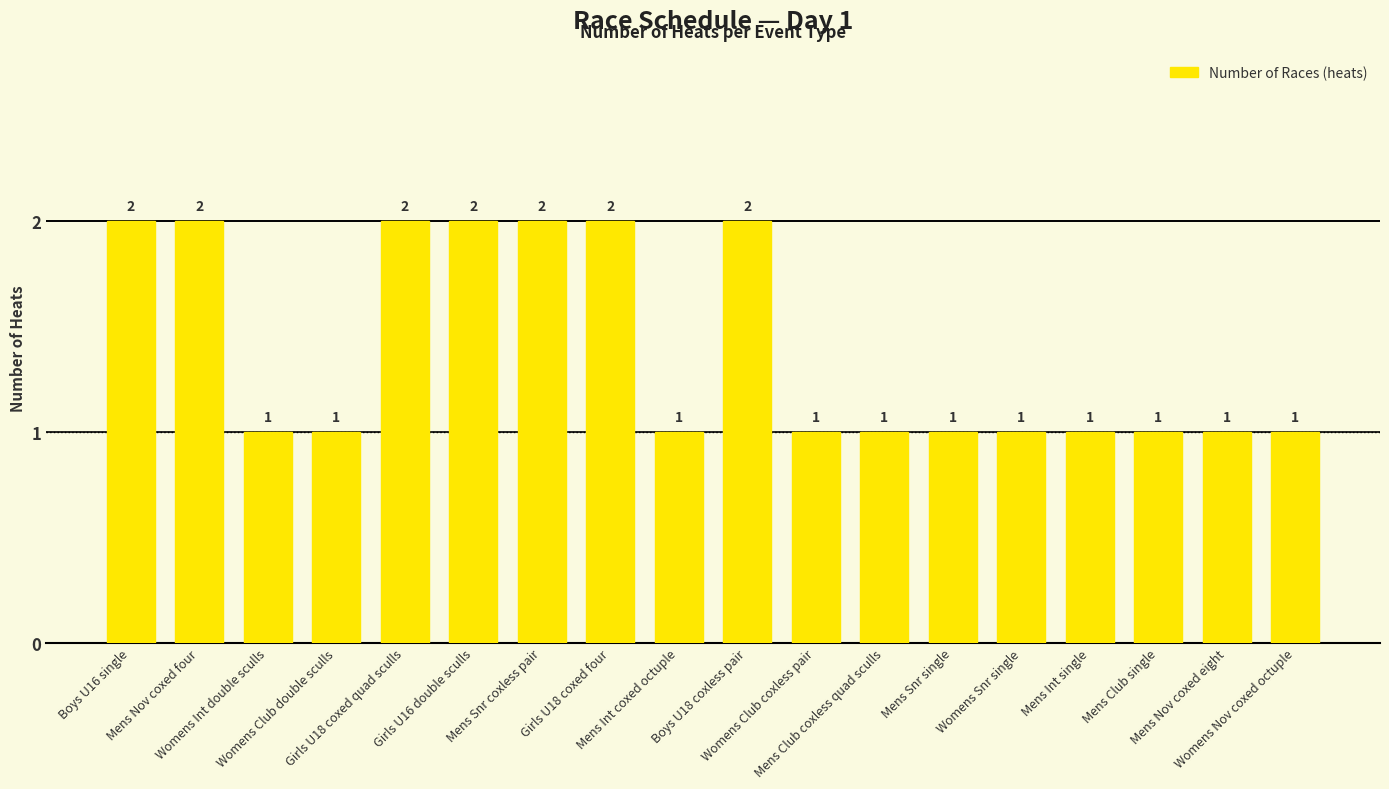

Approximately how many times larger is the value at Girls U18 coxed quad sculls compared to Girls U16 double sculls?

1.0